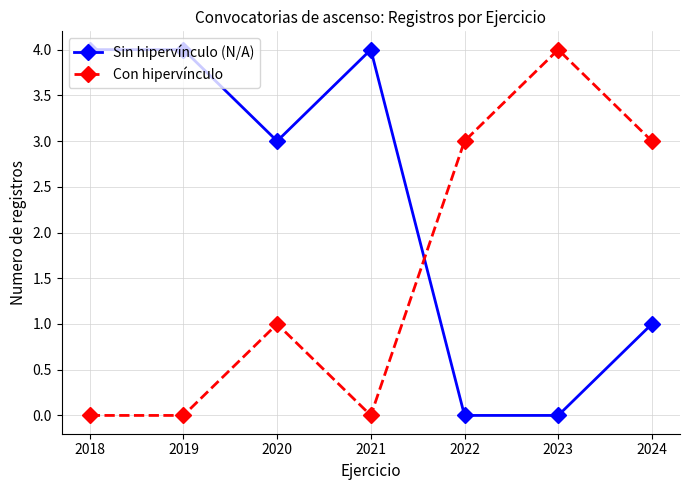

What is the value of the Con hipervínculo point at the 5th from the left?

3